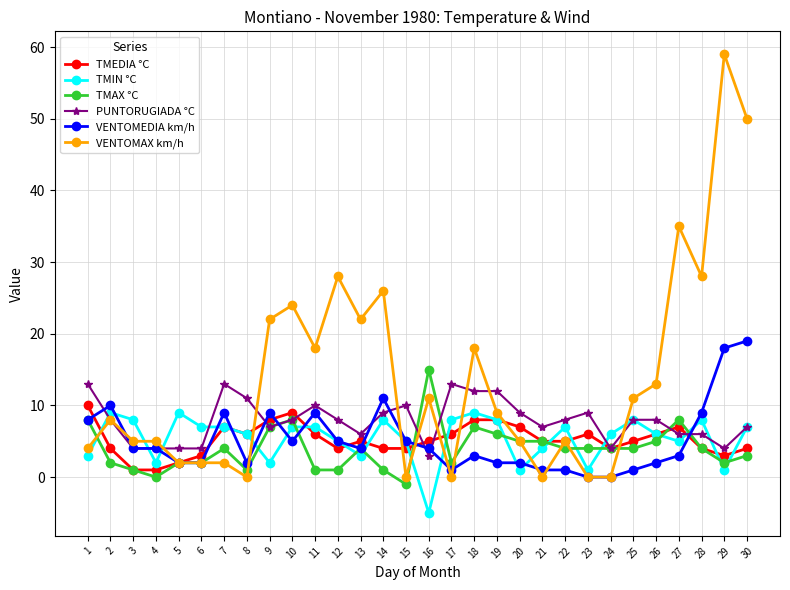

True or false: TMEDIA °C has a value of 4 at 27.

False